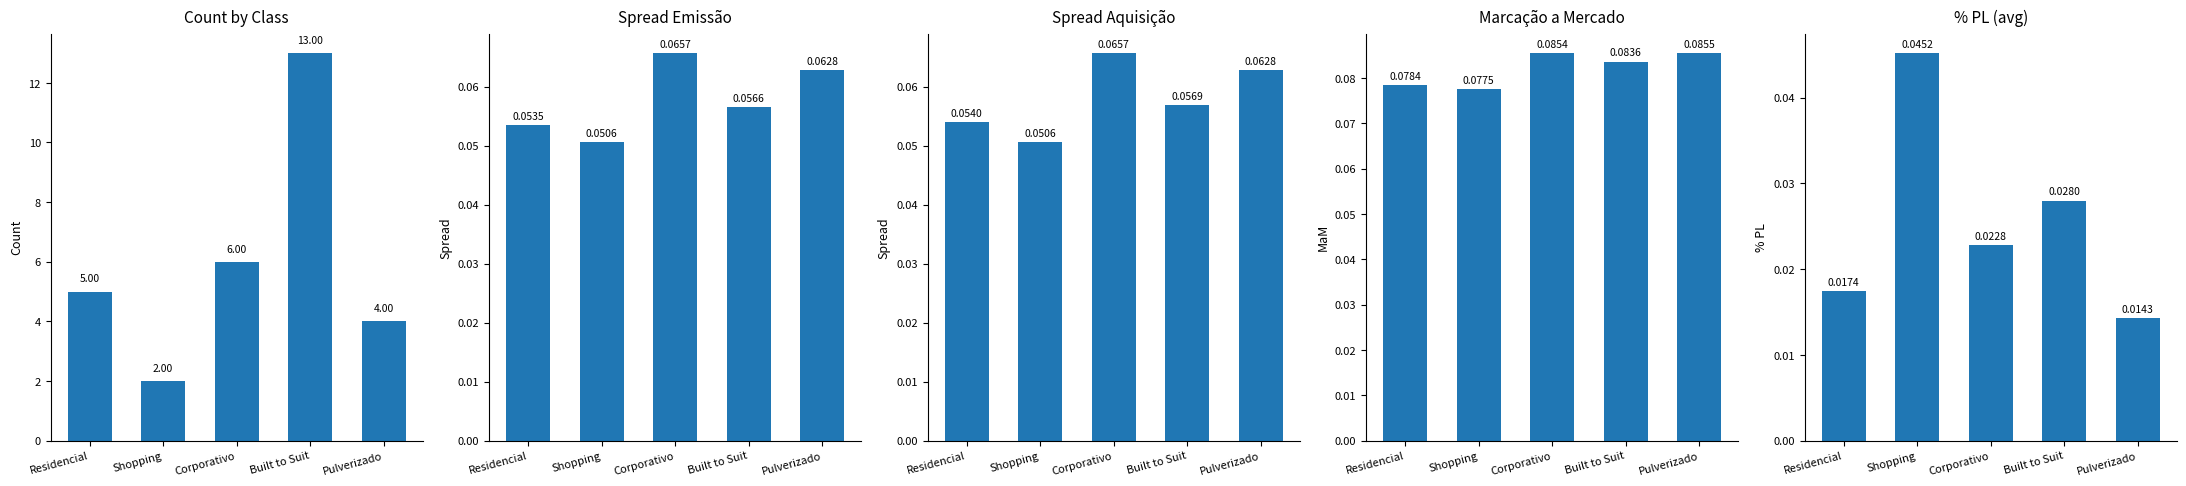

Which label corresponds to the largest value in the chart?

Built to Suit